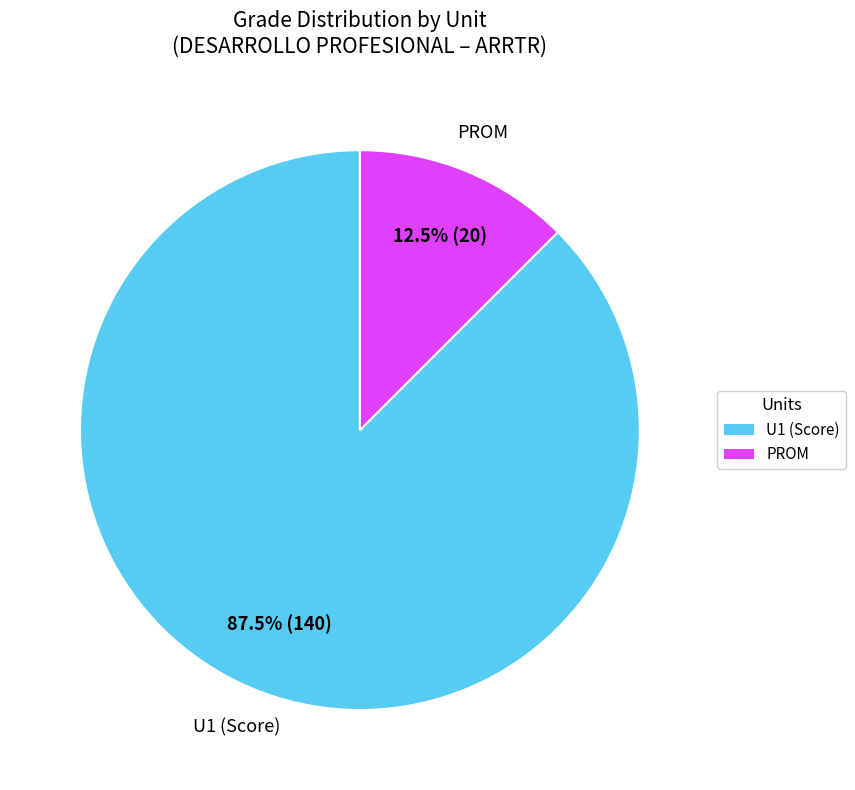

Is there any slice that represents more than half of the pie?

Yes